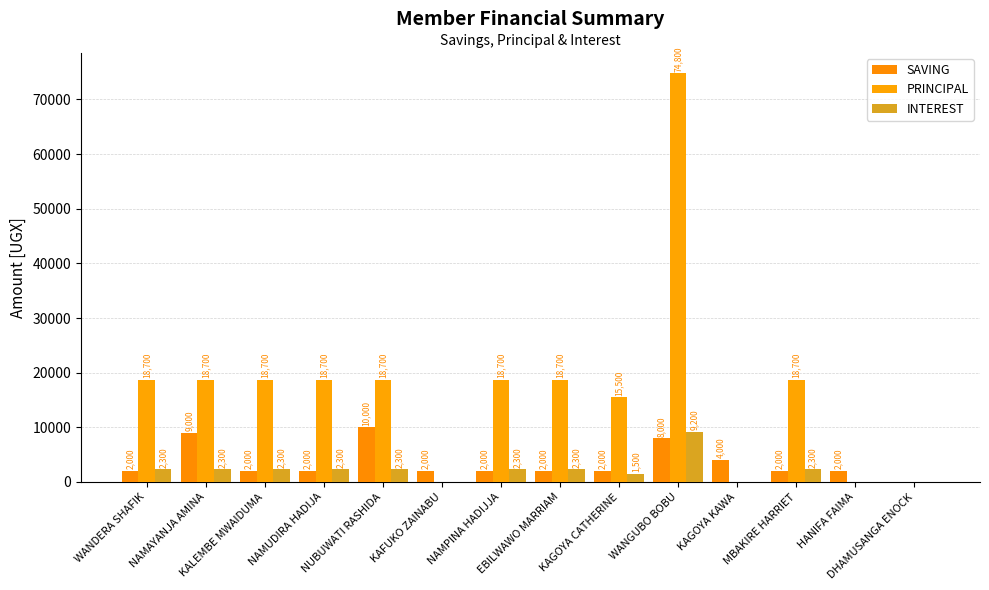

Count the number of data series in this chart.

3